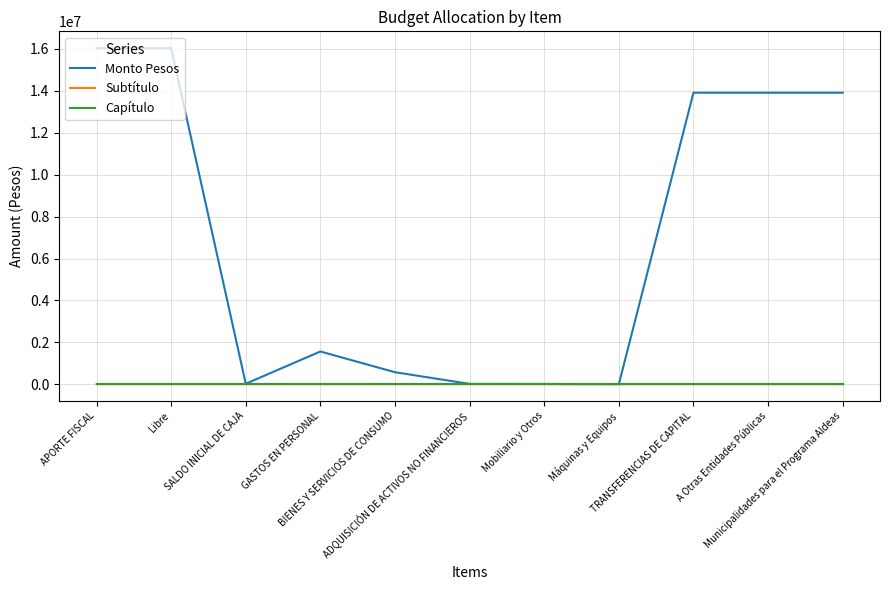

Which series has the largest range (max minus min)?

Monto Pesos